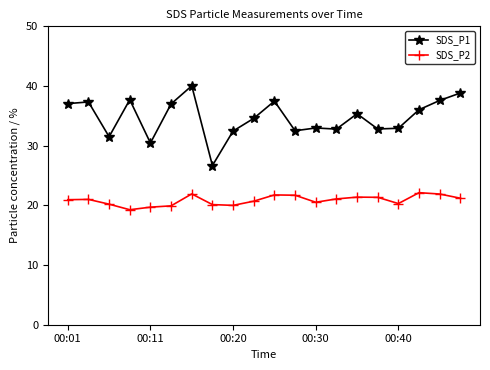

How many lines are shown in the chart?

2